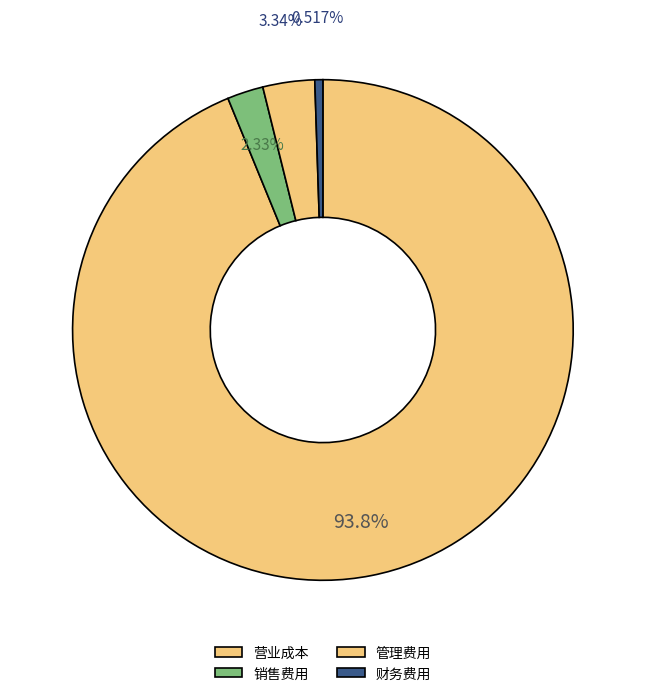

Which category has the biggest portion of the pie?

营业成本